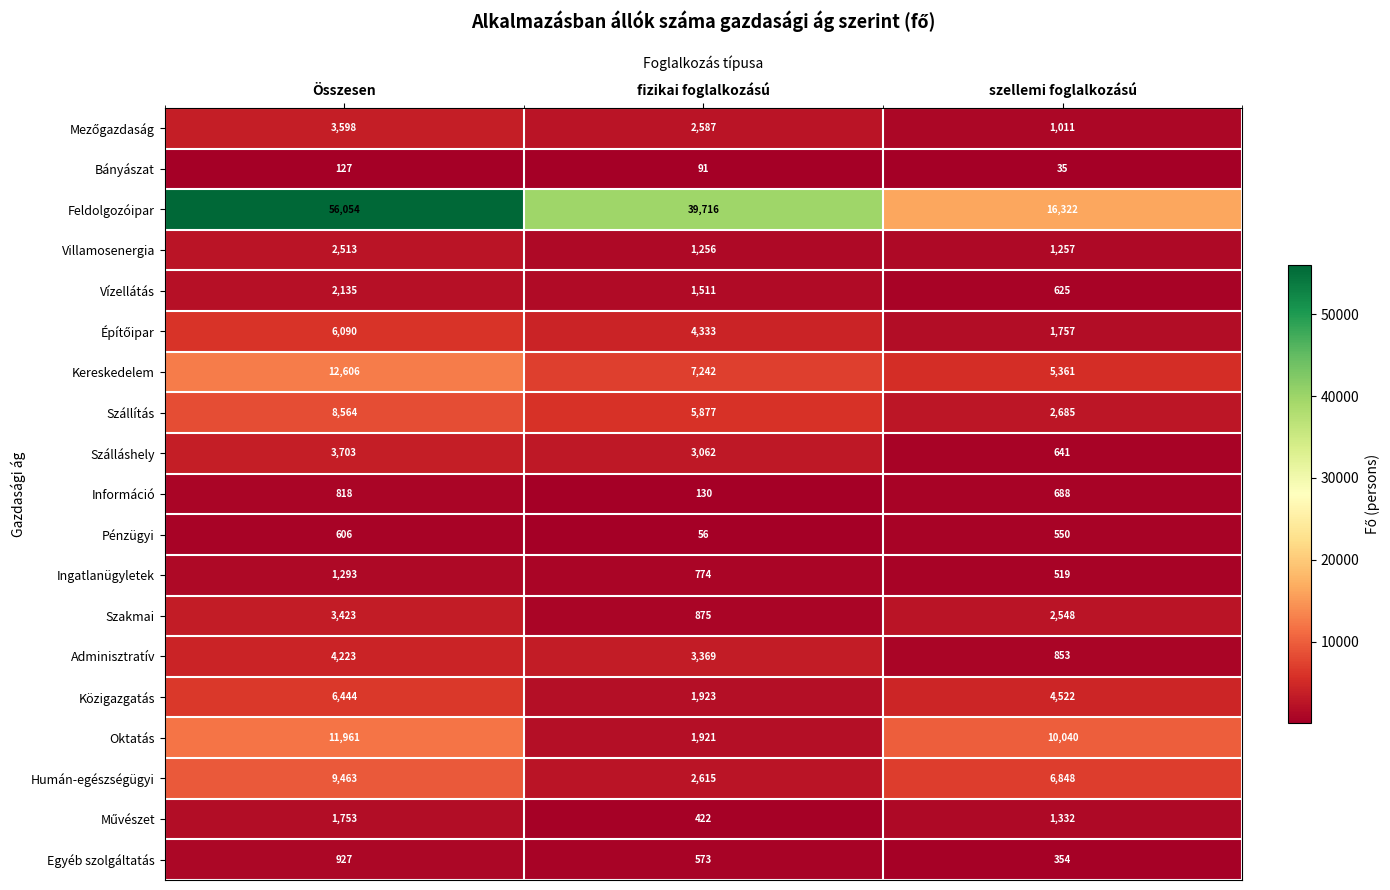

What is the difference between the second highest and minimum values in the Egyéb szolgáltatás series?

219